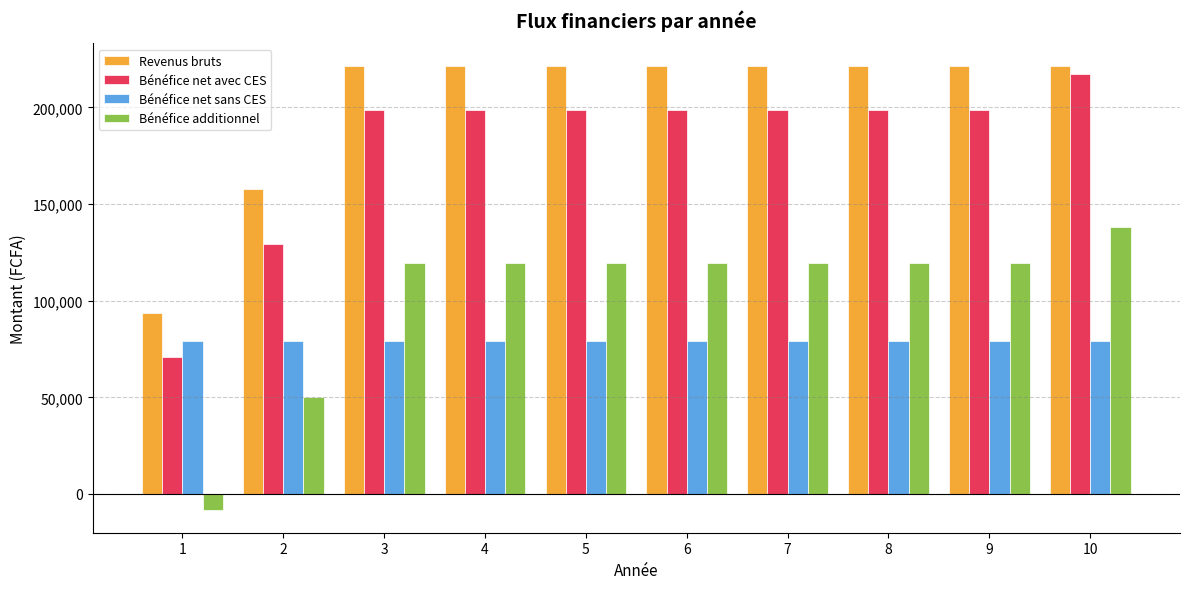

What is the sum of the Bénéfice net sans CES values at 4 and 9?

158543.0